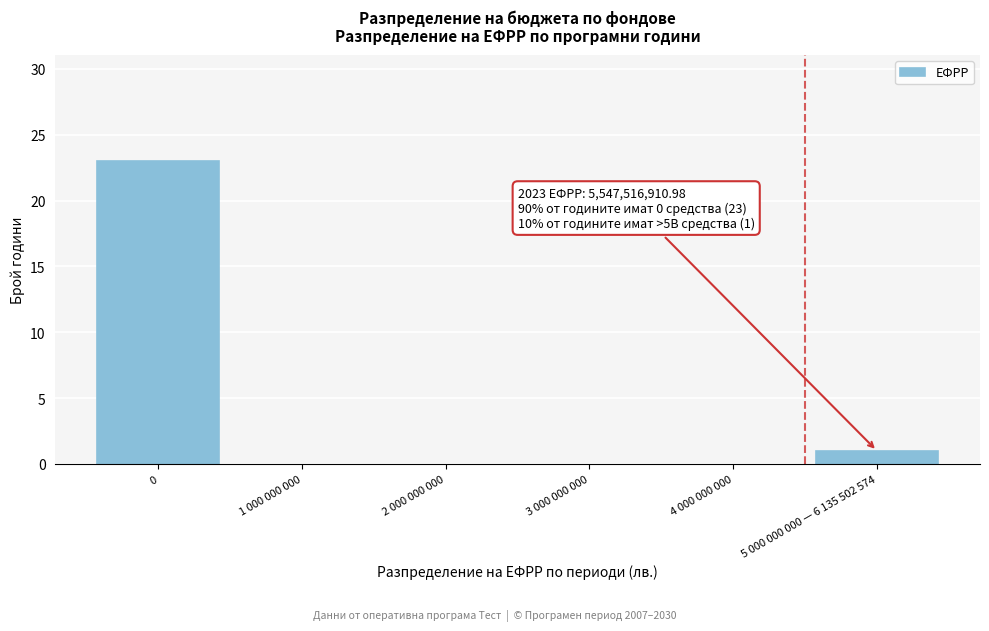

Reading left to right, list all the values displayed in this chart.

0=23	1 000 000 000=0	2 000 000 000=0	3 000 000 000=0	4 000 000 000=0	5 000 000 000 — 6 135 502 574=1